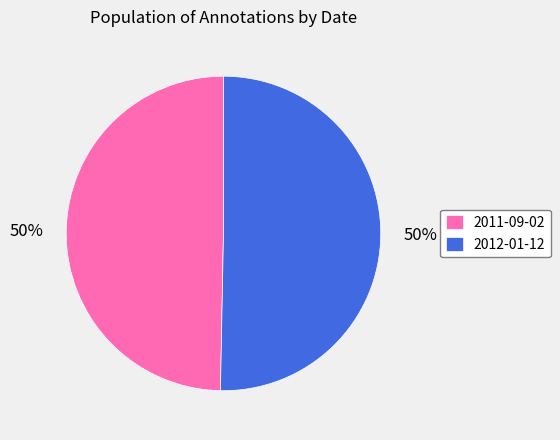

Approximately how many times larger is the value at 2011-09-02 compared to 2012-01-12?

1.0